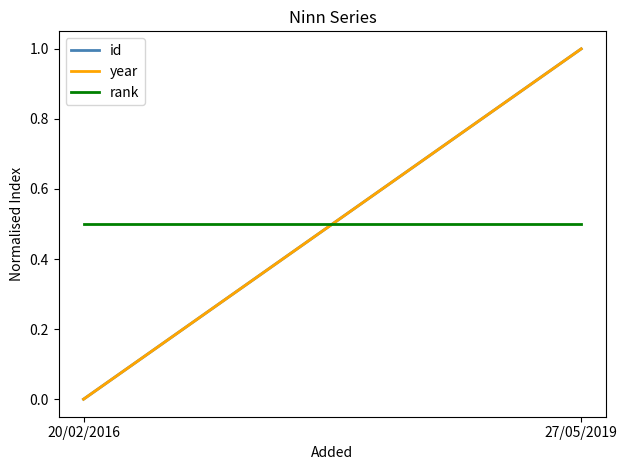

What is the maximum value shown in the chart?

1.0